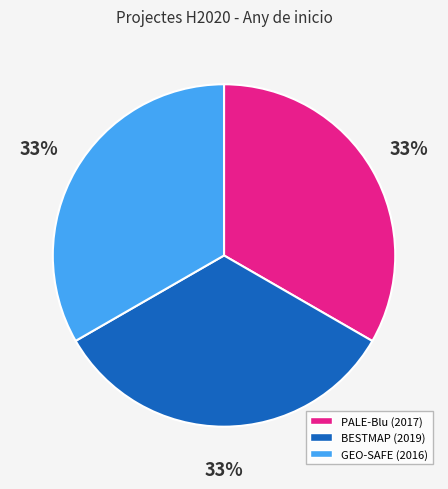

Is BESTMAP (2019) the majority of the pie?

No